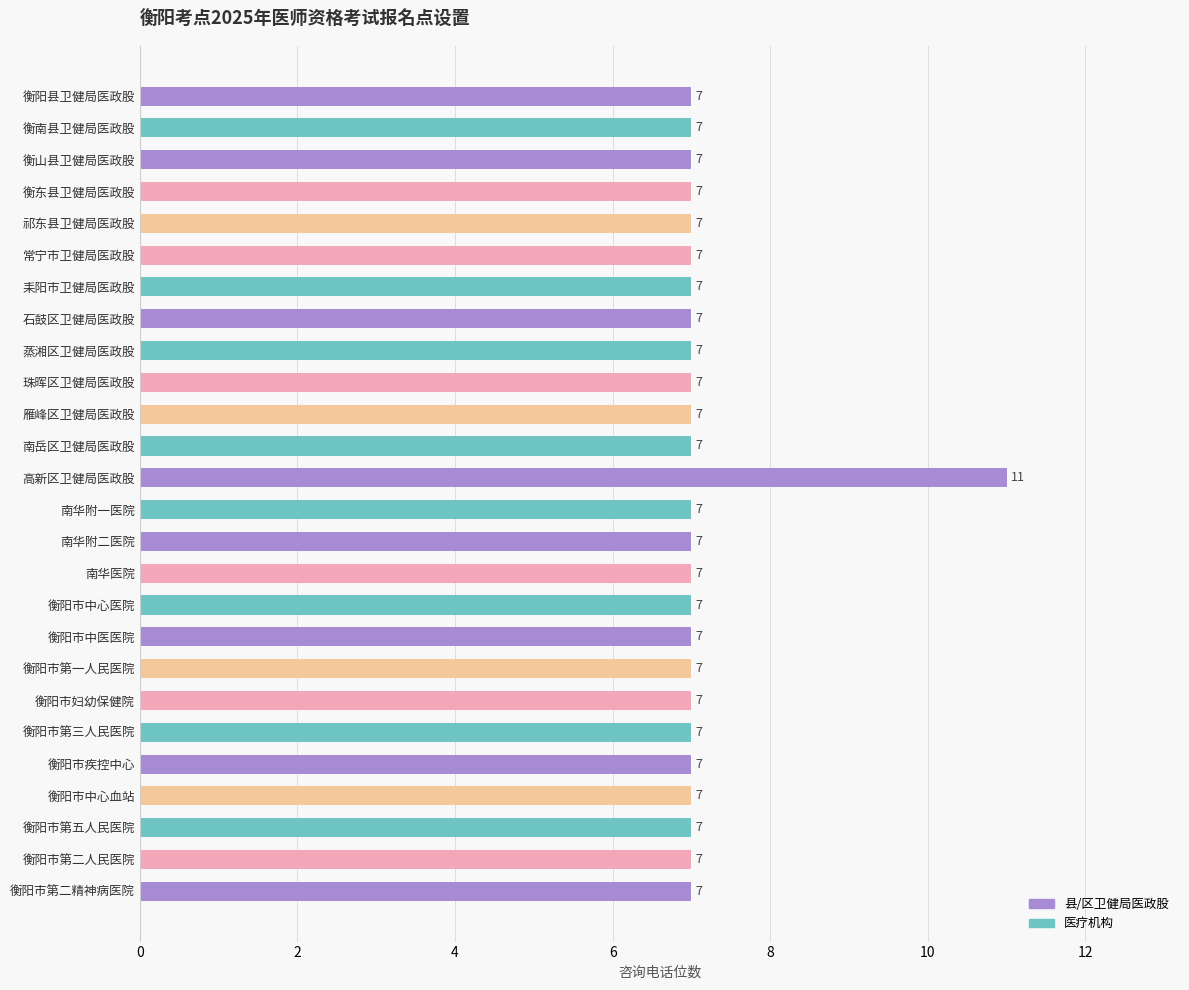

What is the difference between the maximum and second lowest values?

4